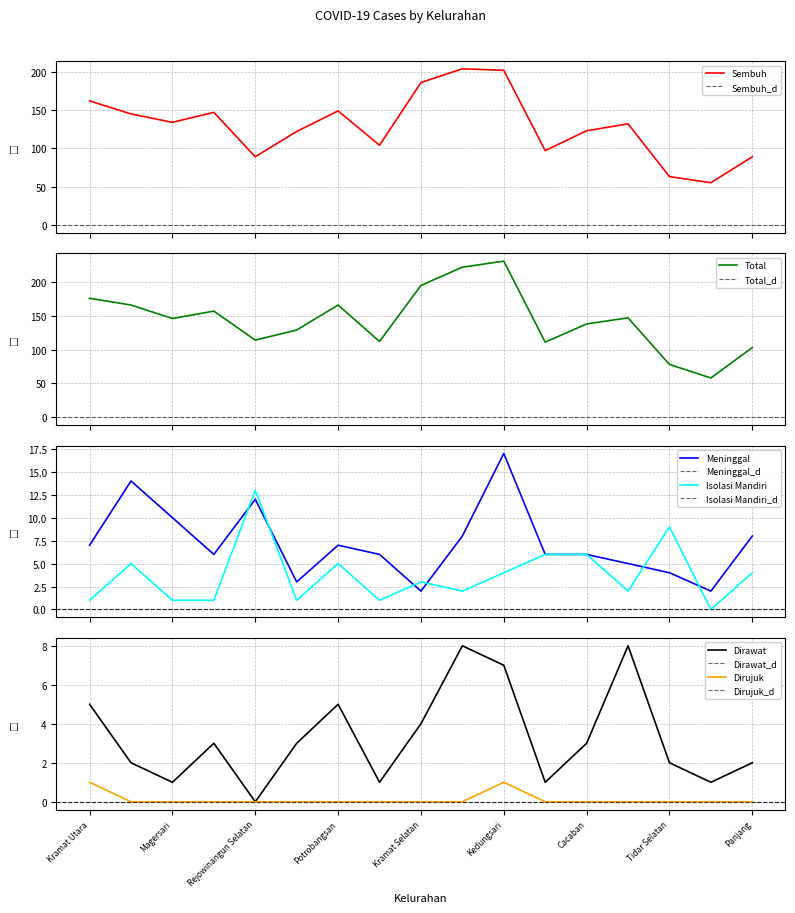

The value of Dirawat at Kedungsari is 10. True or false?

False